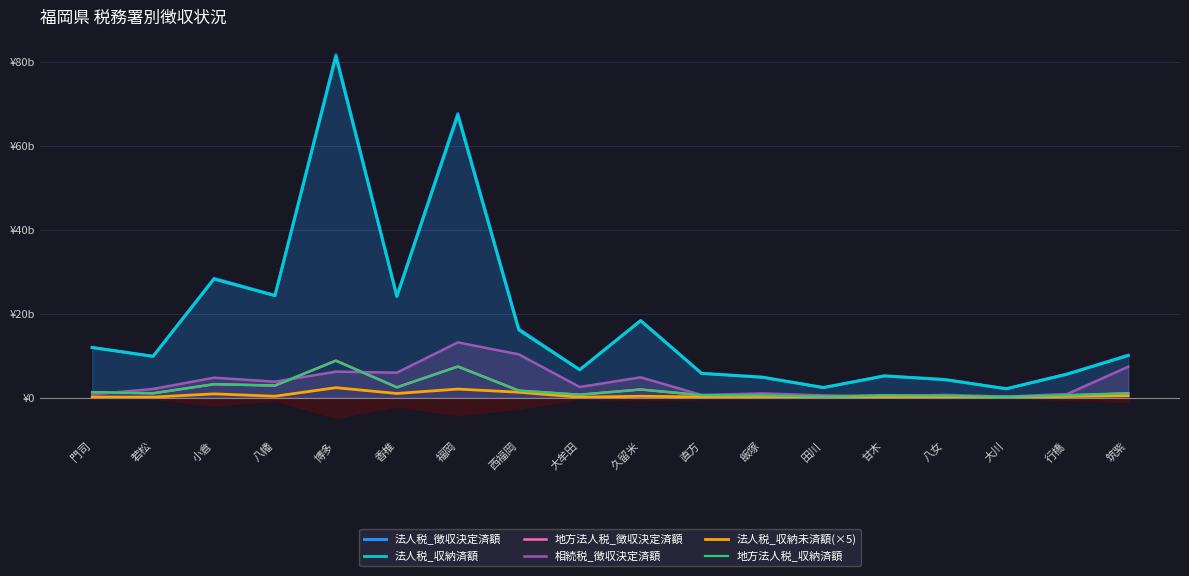

What is the label of the 8th point from the right?

直方